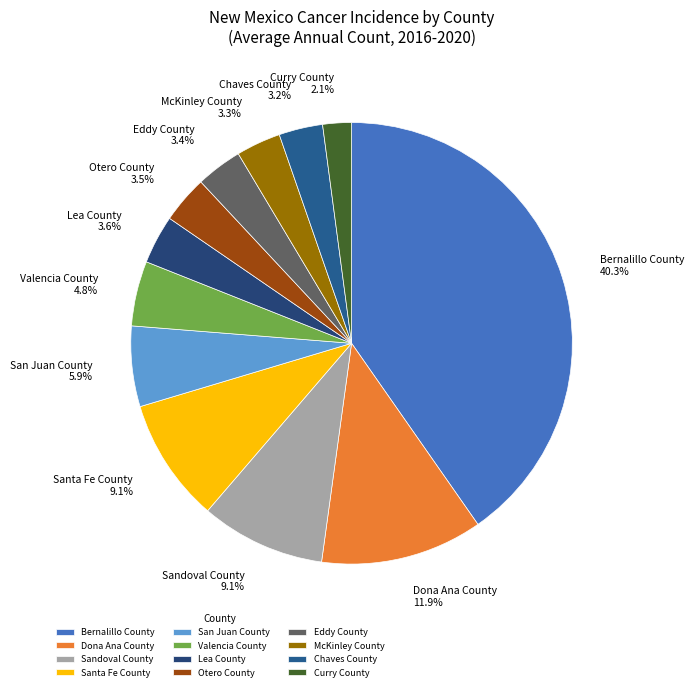

True or false: Chaves County accounts for 3% of the total.

True